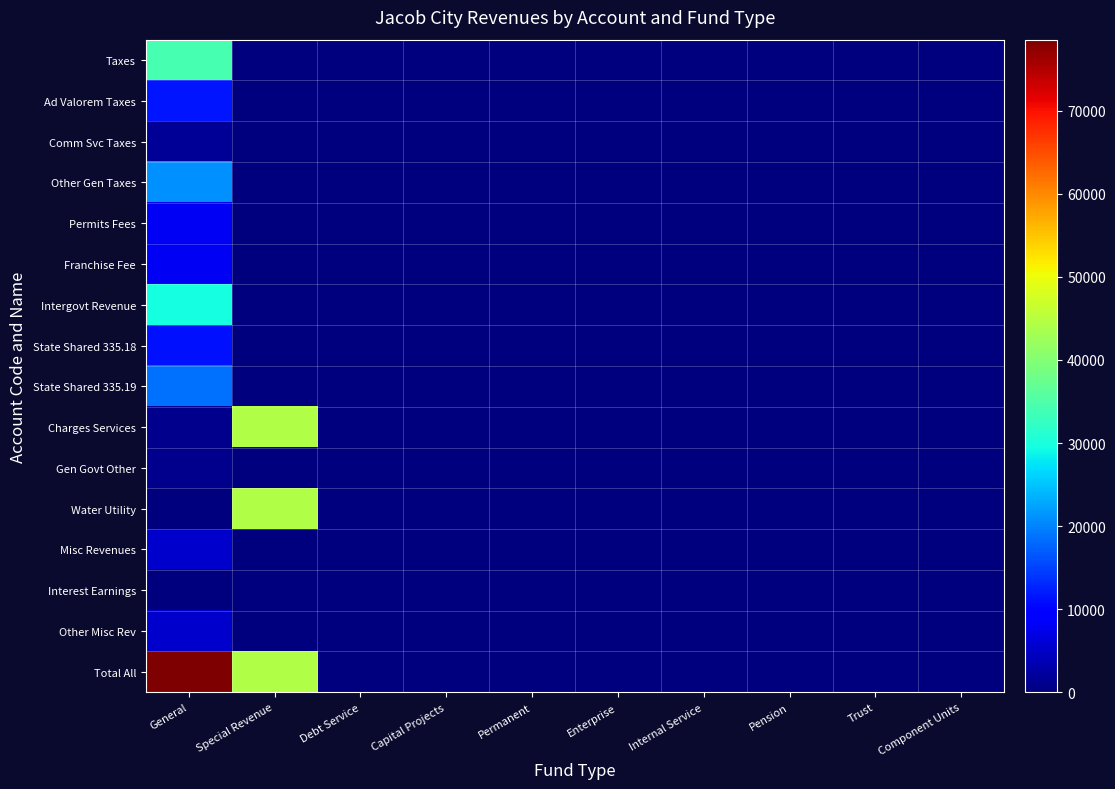

Reading left to right, transcribe all the data shown in this chart.

Taxes: General=34169	Special Revenue=0	Debt Service=0	Capital Projects=0	Permanent=0	Enterprise=0	Internal Service=0	Pension=0	Trust=0	Component Units=0
Ad Valorem Taxes: General=11427	Special Revenue=0	Debt Service=0	Capital Projects=0	Permanent=0	Enterprise=0	Internal Service=0	Pension=0	Trust=0	Component Units=0
Comm Svc Taxes: General=1764	Special Revenue=0	Debt Service=0	Capital Projects=0	Permanent=0	Enterprise=0	Internal Service=0	Pension=0	Trust=0	Component Units=0
Other Gen Taxes: General=20978	Special Revenue=0	Debt Service=0	Capital Projects=0	Permanent=0	Enterprise=0	Internal Service=0	Pension=0	Trust=0	Component Units=0
Permits Fees: General=8224	Special Revenue=0	Debt Service=0	Capital Projects=0	Permanent=0	Enterprise=0	Internal Service=0	Pension=0	Trust=0	Component Units=0
Franchise Fee: General=8224	Special Revenue=0	Debt Service=0	Capital Projects=0	Permanent=0	Enterprise=0	Internal Service=0	Pension=0	Trust=0	Component Units=0
Intergovt Revenue: General=29740	Special Revenue=0	Debt Service=0	Capital Projects=0	Permanent=0	Enterprise=0	Internal Service=0	Pension=0	Trust=0	Component Units=0
State Shared 335.18: General=11125	Special Revenue=0	Debt Service=0	Capital Projects=0	Permanent=0	Enterprise=0	Internal Service=0	Pension=0	Trust=0	Component Units=0
State Shared 335.19: General=18615	Special Revenue=0	Debt Service=0	Capital Projects=0	Permanent=0	Enterprise=0	Internal Service=0	Pension=0	Trust=0	Component Units=0
Charges Services: General=1073	Special Revenue=44219	Debt Service=0	Capital Projects=0	Permanent=0	Enterprise=0	Internal Service=0	Pension=0	Trust=0	Component Units=0
Gen Govt Other: General=1073	Special Revenue=0	Debt Service=0	Capital Projects=0	Permanent=0	Enterprise=0	Internal Service=0	Pension=0	Trust=0	Component Units=0
Water Utility: General=0	Special Revenue=44219	Debt Service=0	Capital Projects=0	Permanent=0	Enterprise=0	Internal Service=0	Pension=0	Trust=0	Component Units=0
Misc Revenues: General=5346	Special Revenue=0	Debt Service=0	Capital Projects=0	Permanent=0	Enterprise=0	Internal Service=0	Pension=0	Trust=0	Component Units=0
Interest Earnings: General=26	Special Revenue=0	Debt Service=0	Capital Projects=0	Permanent=0	Enterprise=0	Internal Service=0	Pension=0	Trust=0	Component Units=0
Other Misc Rev: General=5320	Special Revenue=0	Debt Service=0	Capital Projects=0	Permanent=0	Enterprise=0	Internal Service=0	Pension=0	Trust=0	Component Units=0
Total All: General=78552	Special Revenue=44219	Debt Service=0	Capital Projects=0	Permanent=0	Enterprise=0	Internal Service=0	Pension=0	Trust=0	Component Units=0